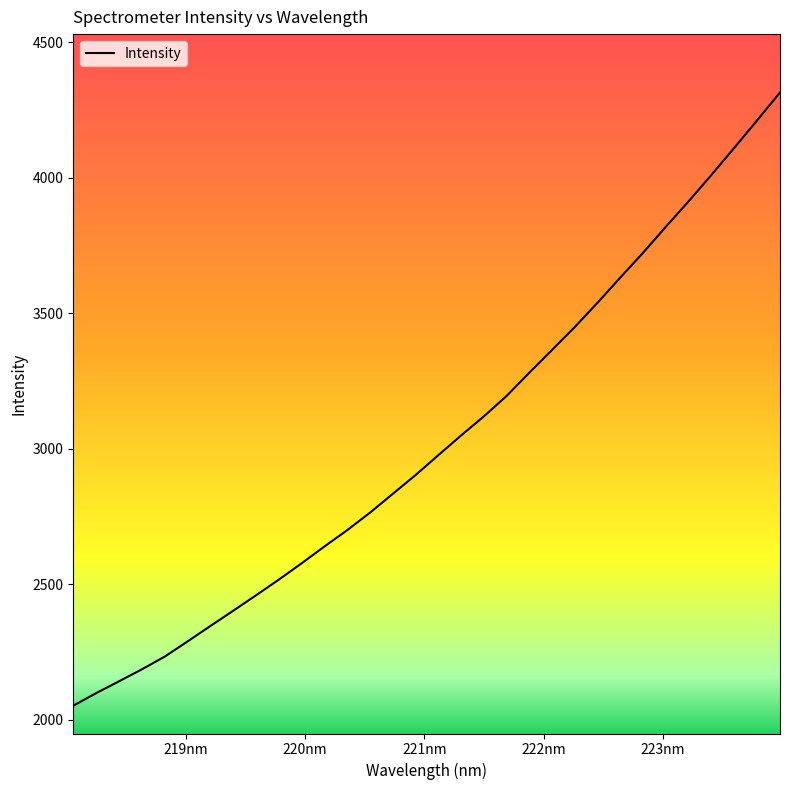

What is the smallest value displayed?

2051.2